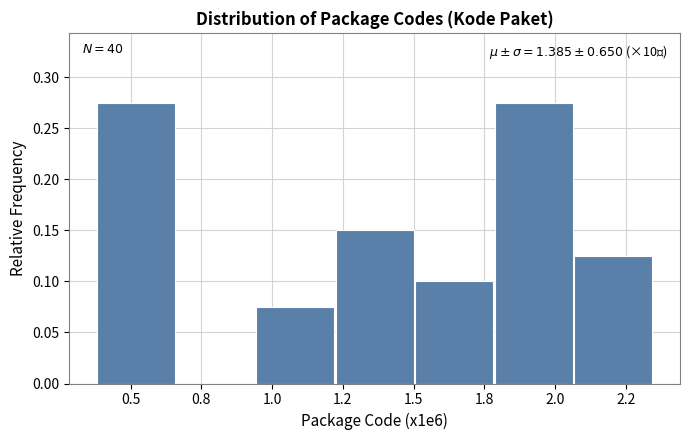

Which has a higher value, 1.2 or 2.2?

1.2